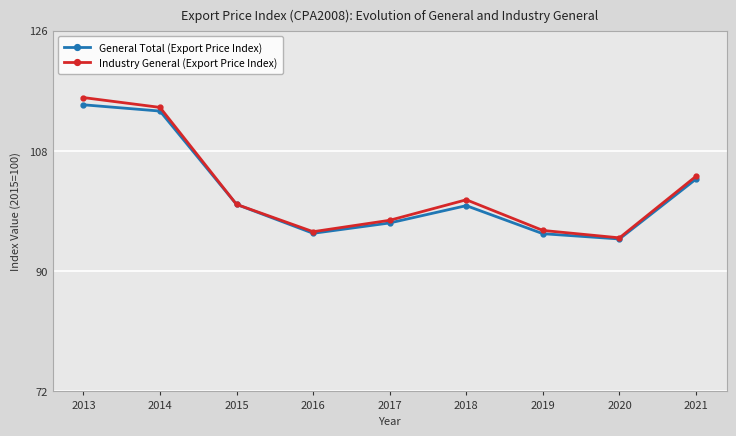

True or false: General Total (Export Price Index) has a value of 21.3 at 2021.

False